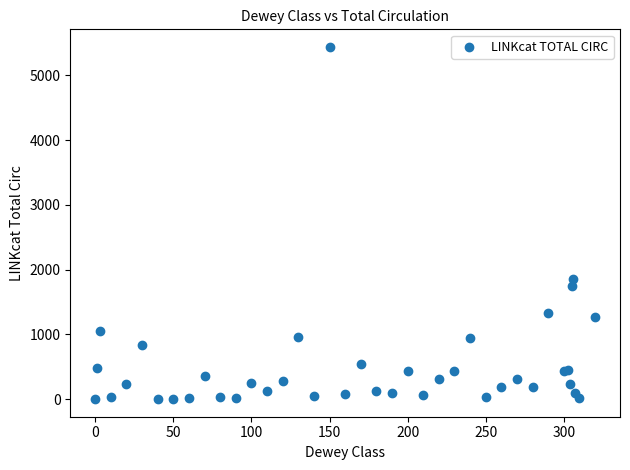

What Y value in the scatter plot is closest to 2719?

1858